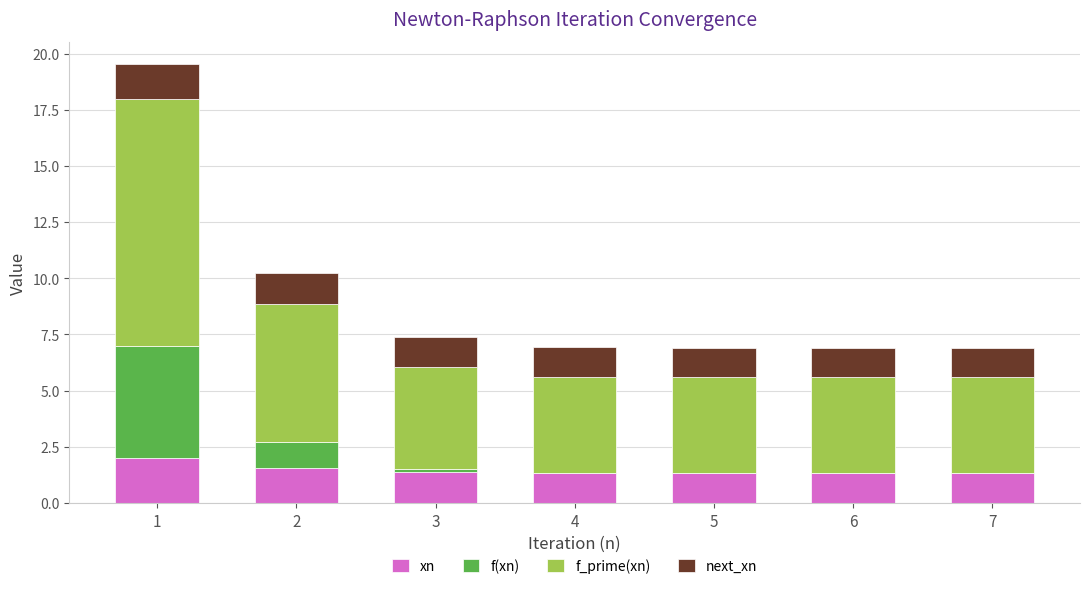

Are the bars horizontal?

No